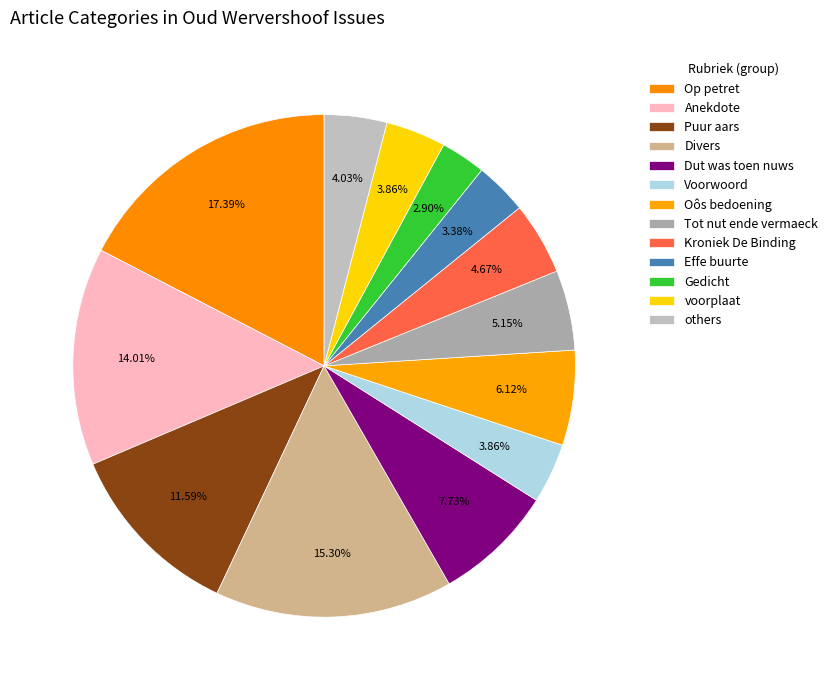

Count the number of slices in the pie.

13